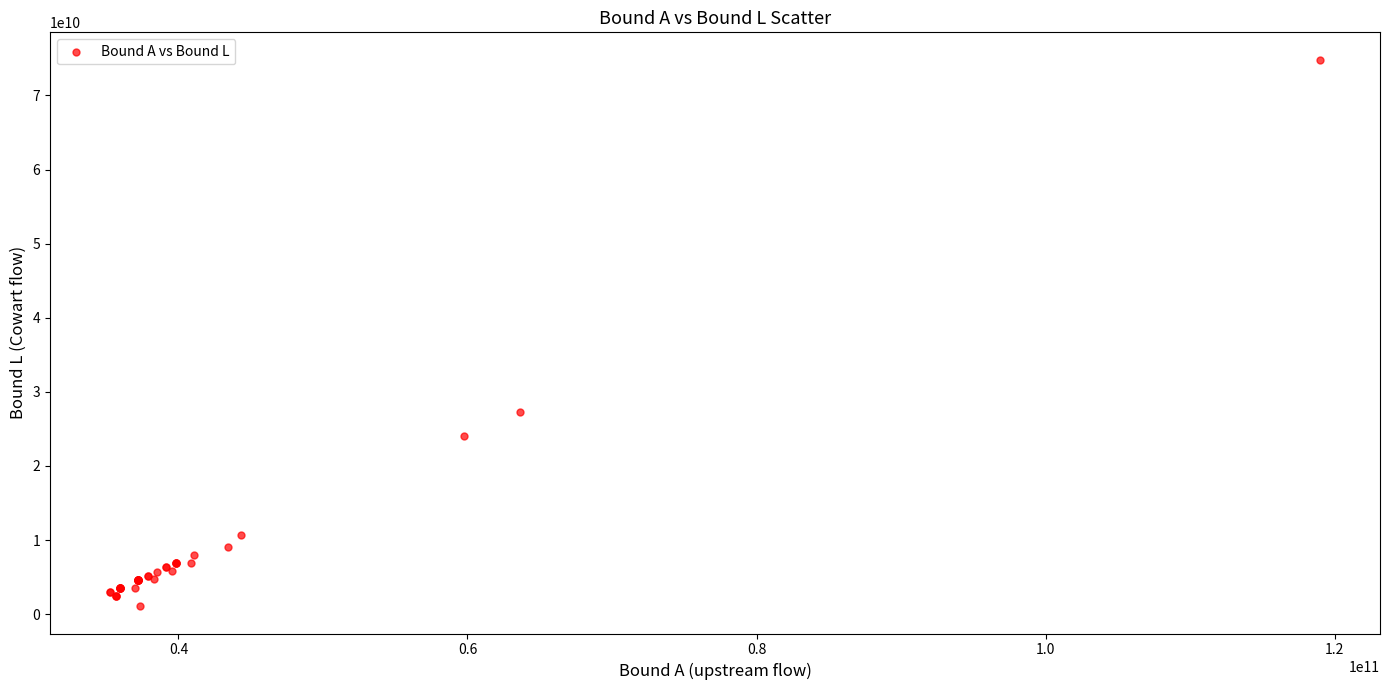

What Y value in the scatter plot is closest to 37954380000?

27311040000